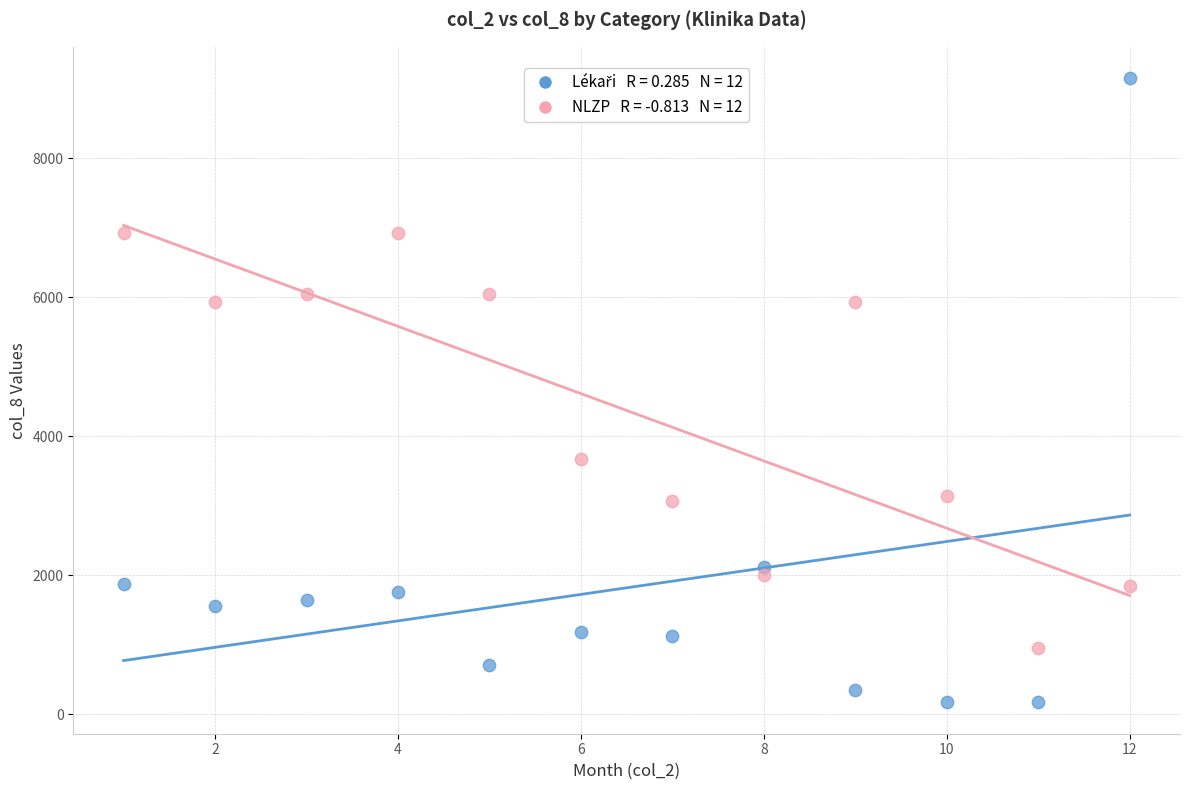

Across all series, what Y value is closest to 4663?

3667.0